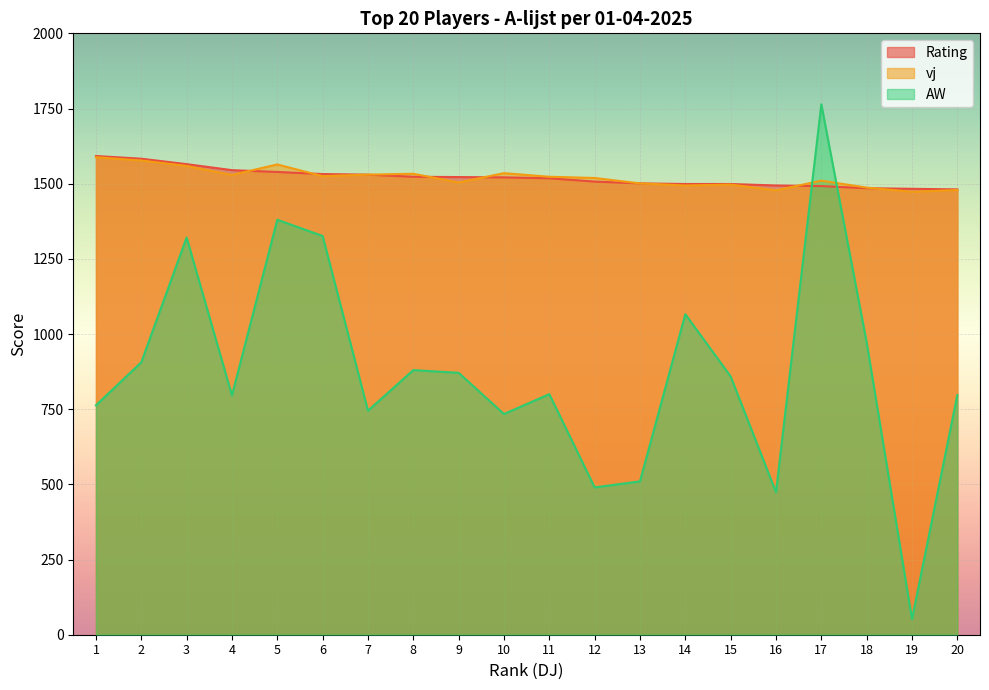

Which has a higher value, 17 or 4?

4